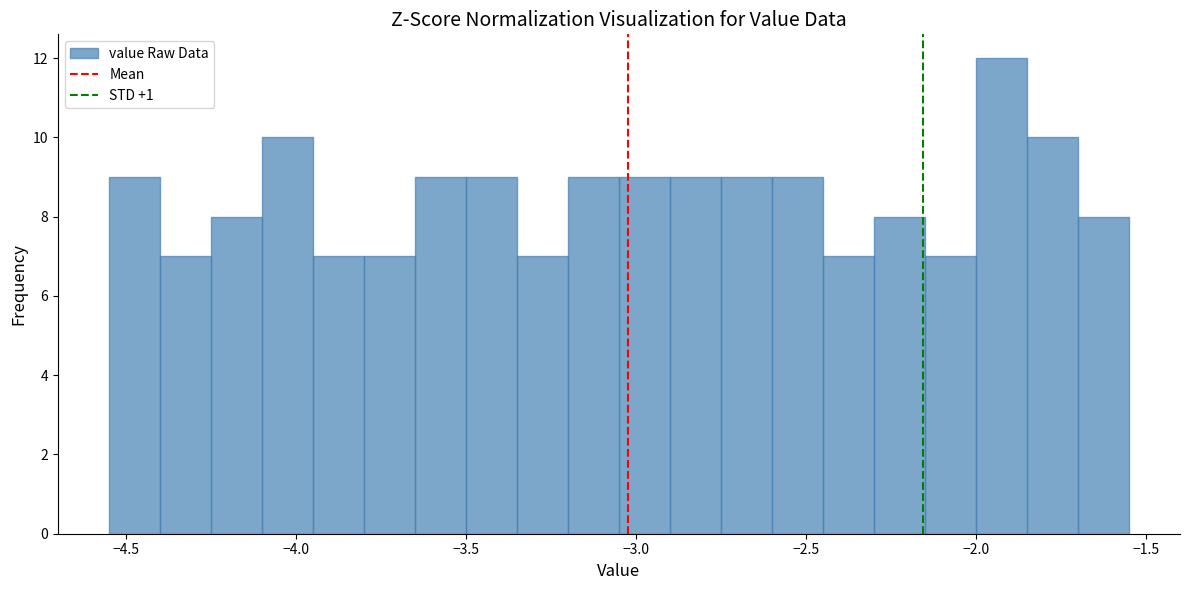

Around what value on the x-axis is the tallest bar? Give the approximate position of its centre, as read against the axis.

-1.90